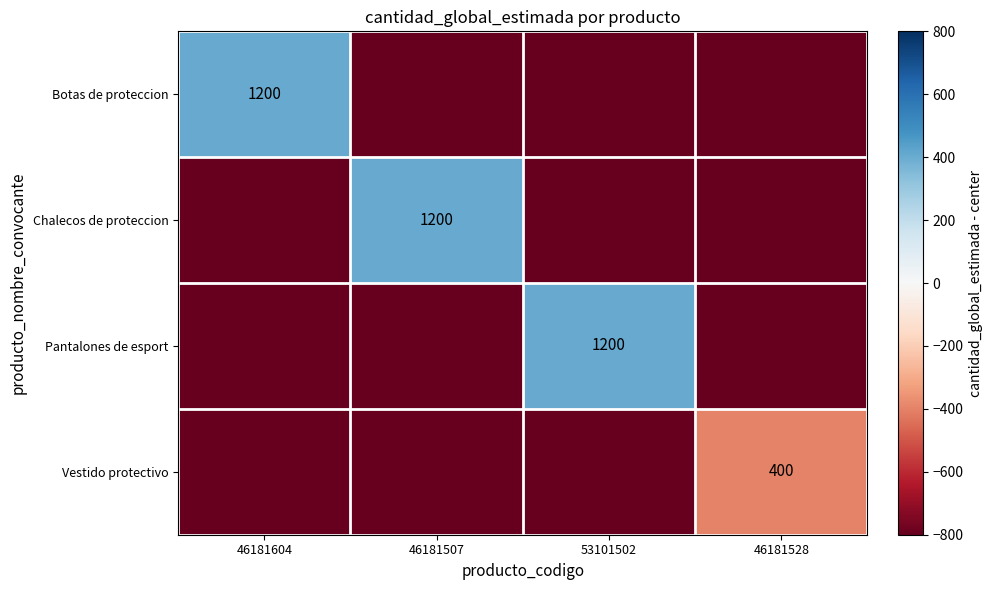

What is the total value across all series at 46181604?

-2000